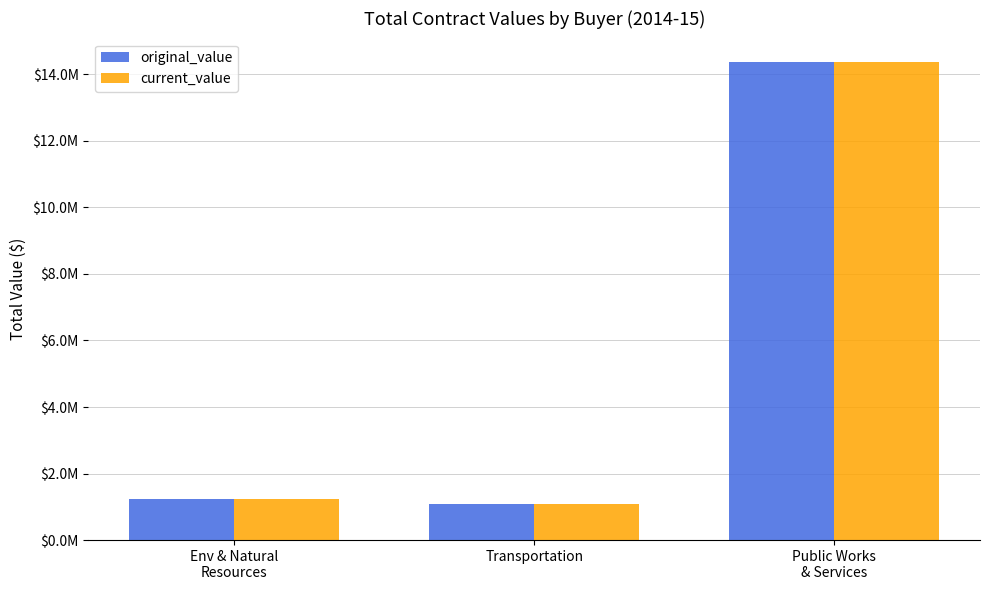

What is the sum of the current_value values at Transportation and Env & Natural
Resources?

2305792.4